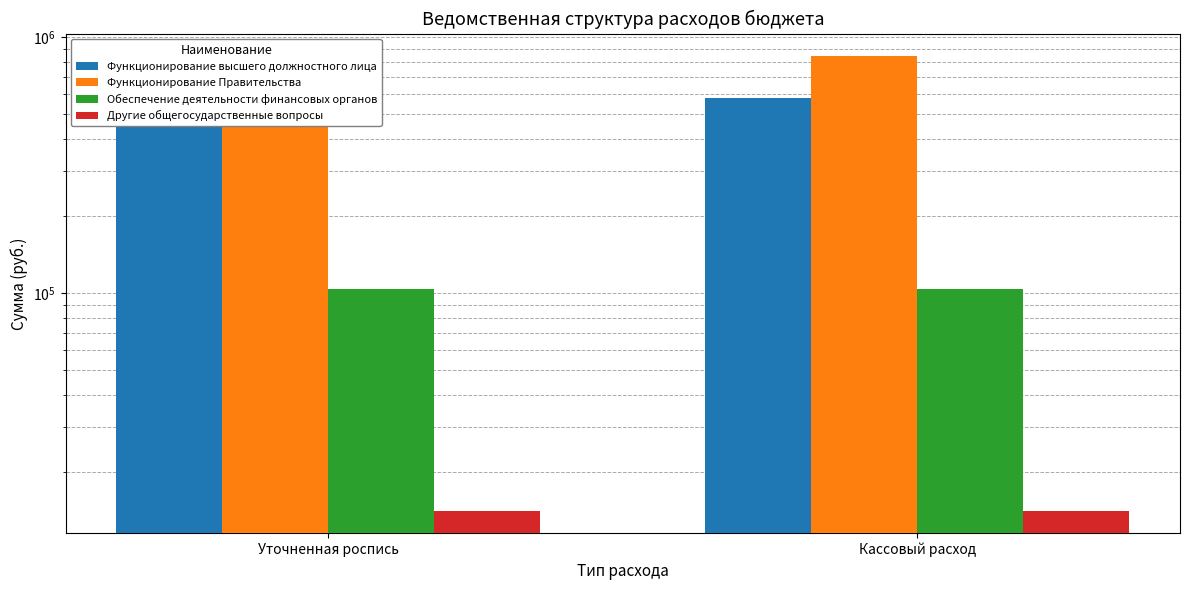

Reading right to left, transcribe all the data shown in this chart.

Функционирование высшего должностного лица: 577569.9	577569.9
Функционирование Правительства: 840525.0	840525.0
Обеспечение деятельности финансовых органов: 103400.0	103400.0
Другие общегосударственные вопросы: 14150.0	14150.0